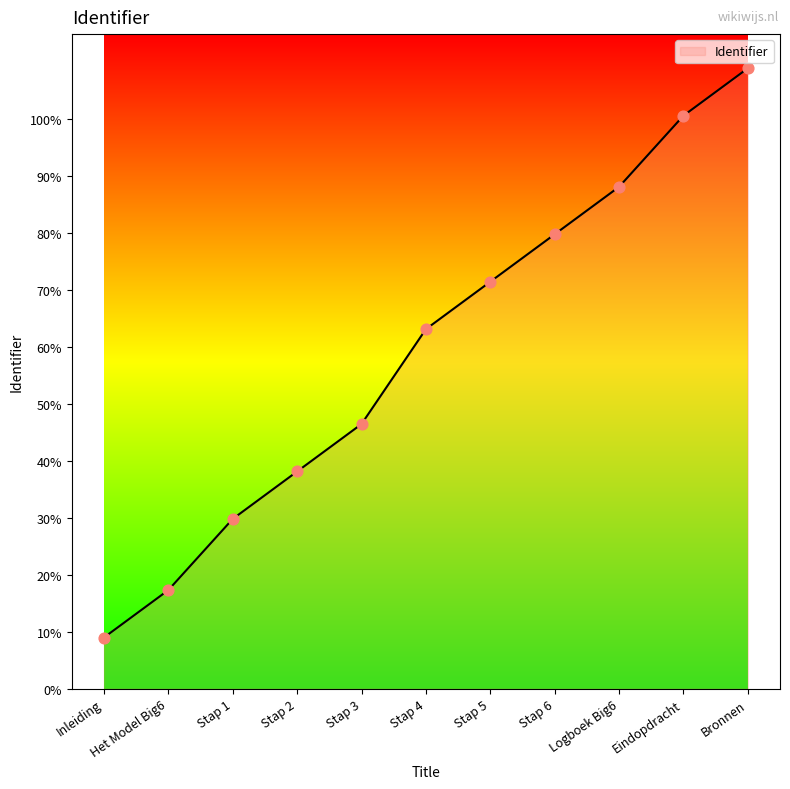

What is the change in value from Stap 4 to Logboek Big6?

+25000.0